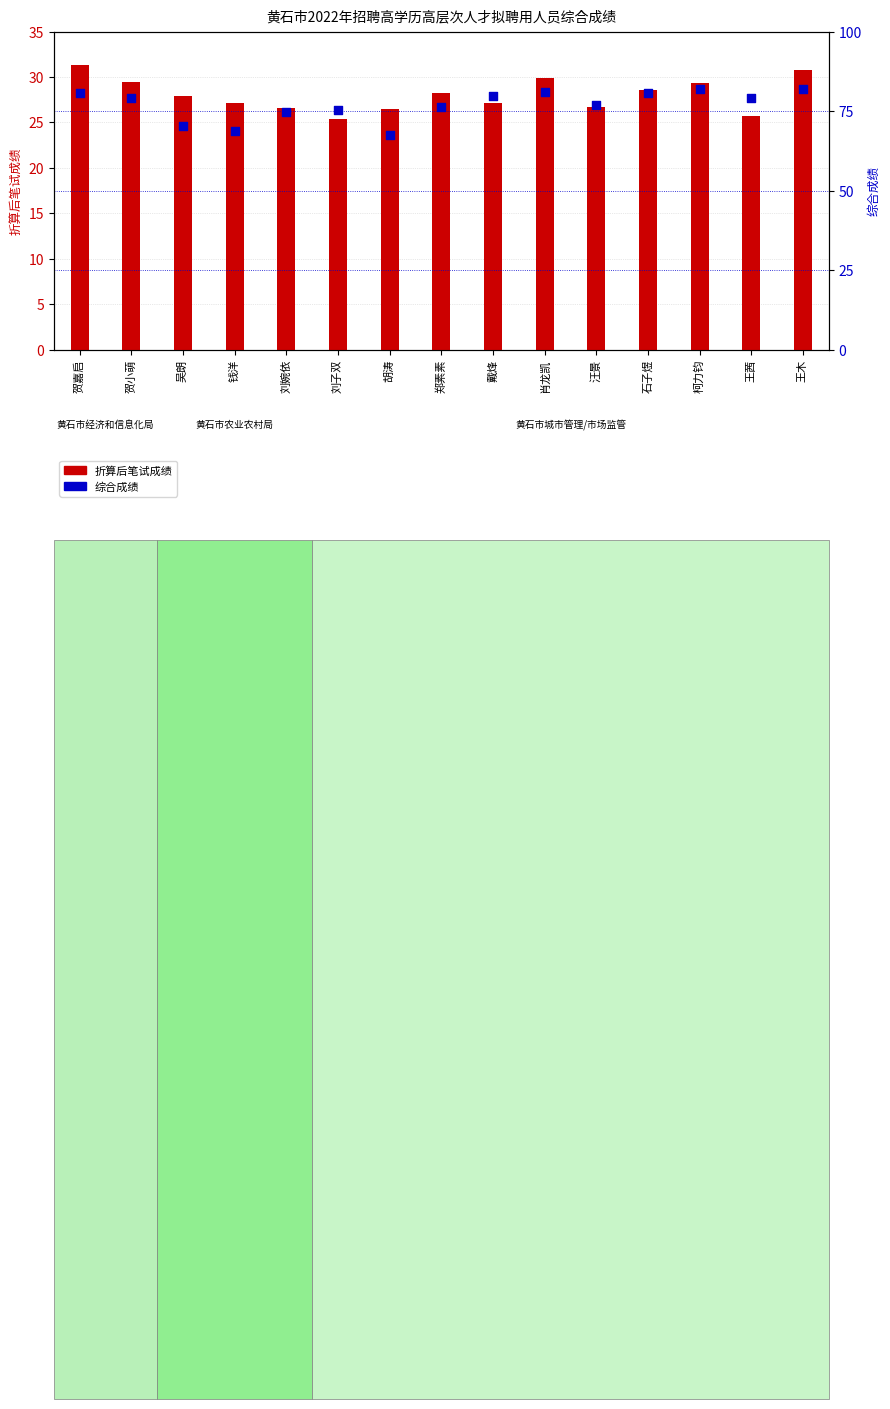

At which category is the sum across all series the highest?

王木